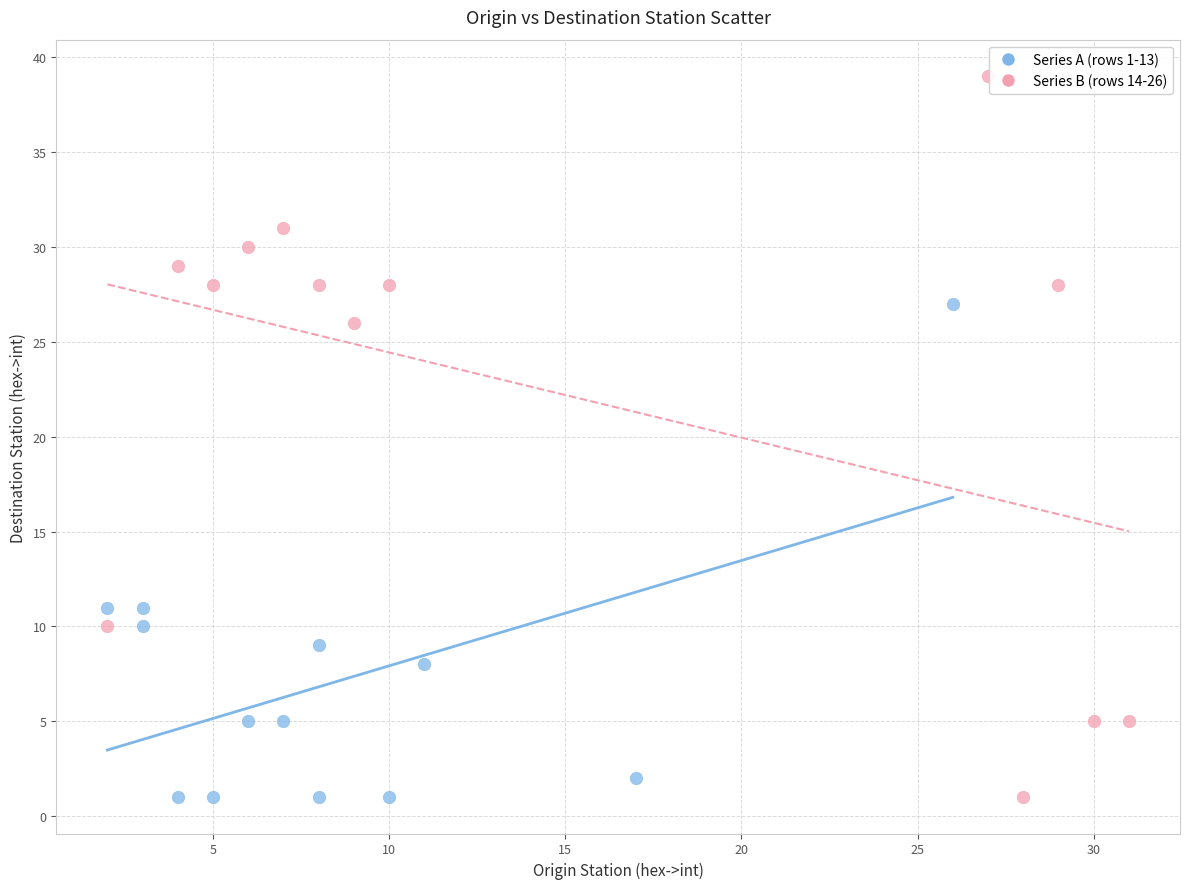

Which series reaches the maximum Y coordinate?

Series B (rows 14-26)